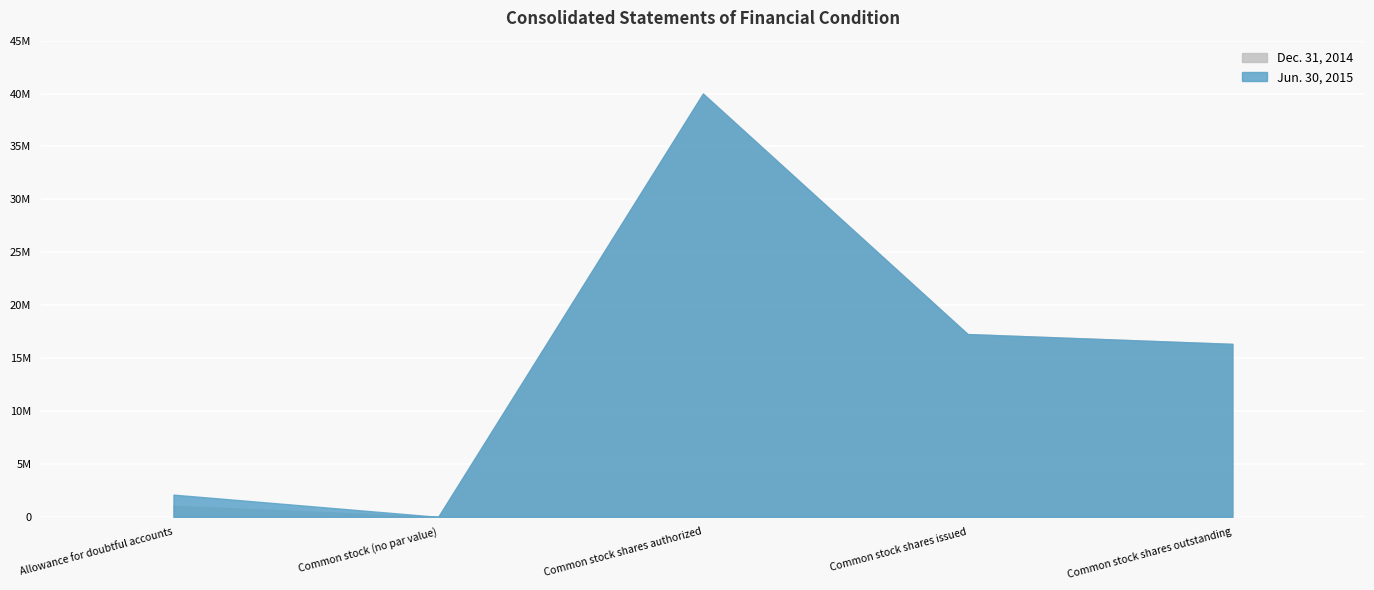

What is the value of the Jun. 30, 2015 point at the 1st from the left?

2100000